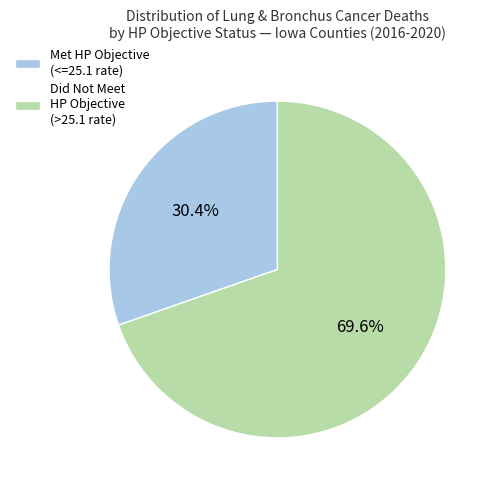

What is the largest slice in the pie chart?

Did Not Meet HP Objective (>25.1 rate)